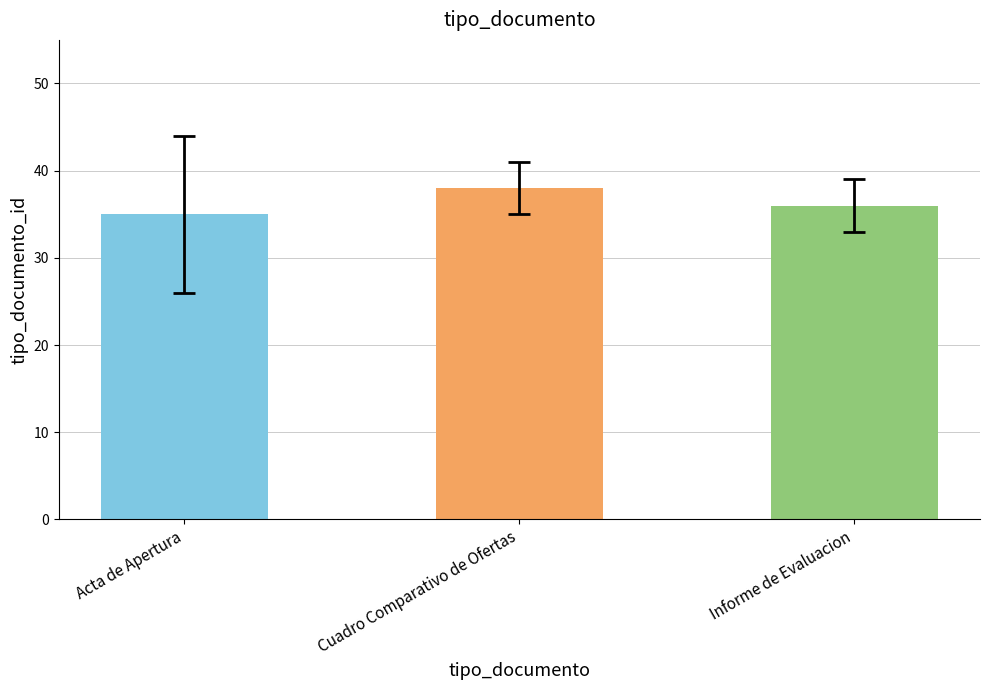

Reading right to left, transcribe all the data shown in this chart.

36	38	35